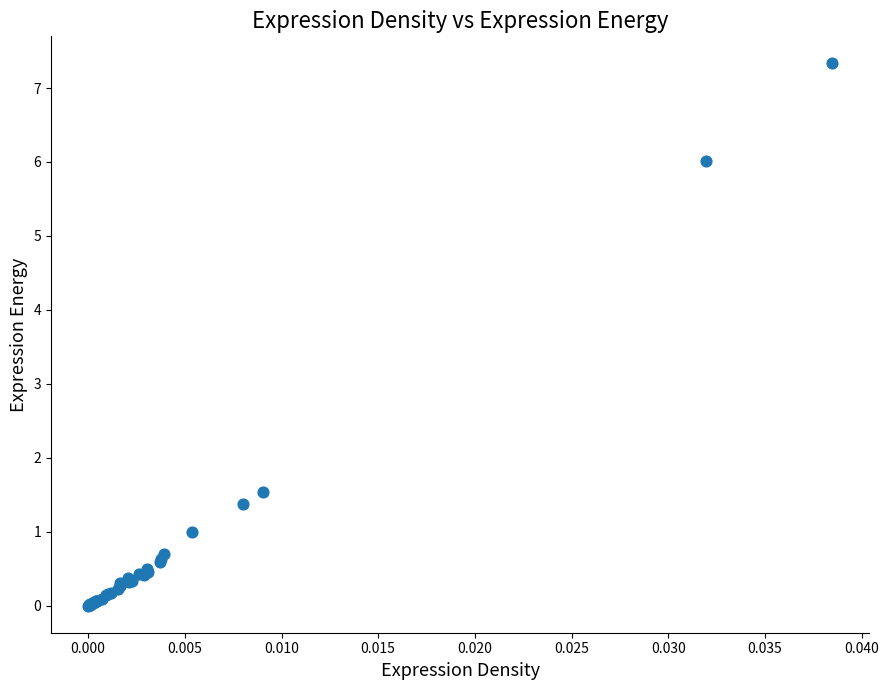

What Y value in the scatter plot is closest to 3?

1.5